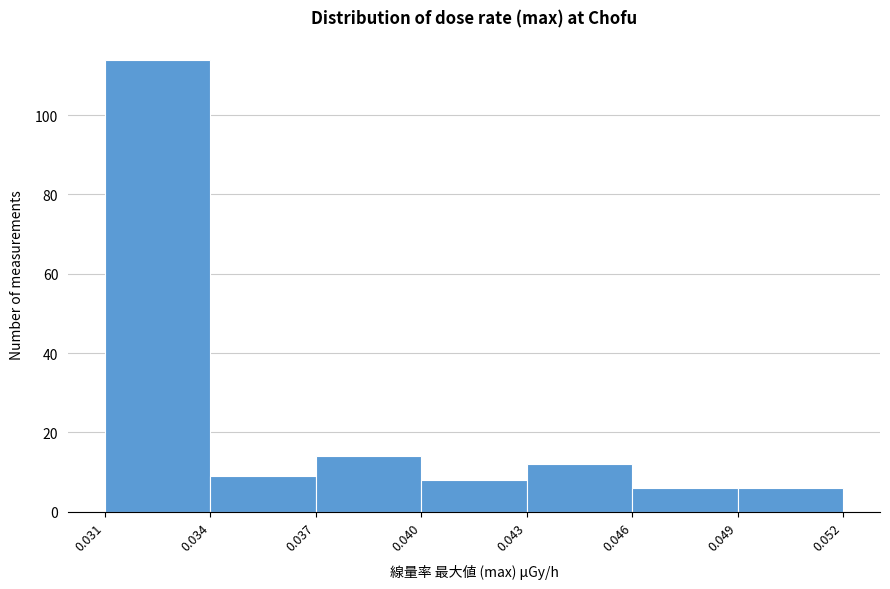

Over which range of the x-axis is the bar tallest?

0.031 to 0.034